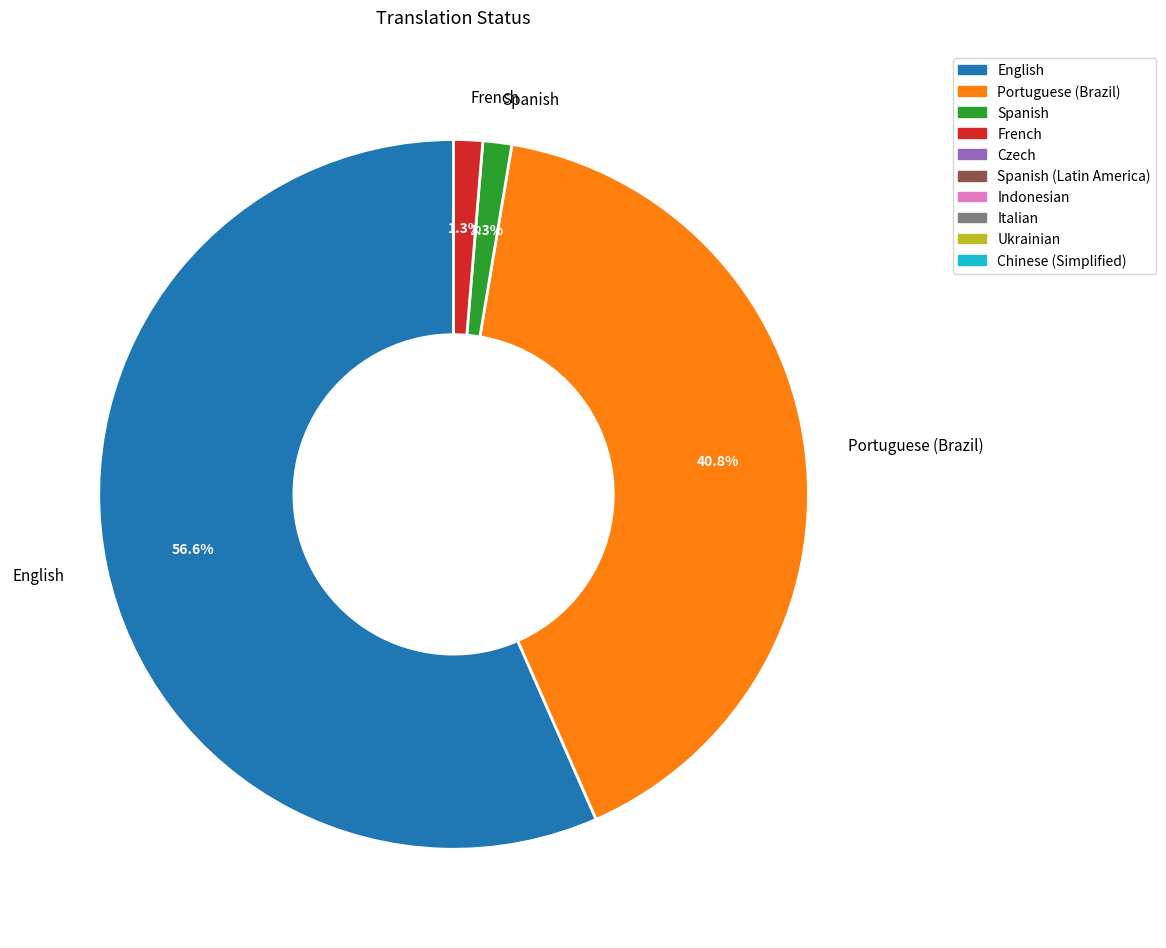

Is there a majority slice in this chart?

Yes